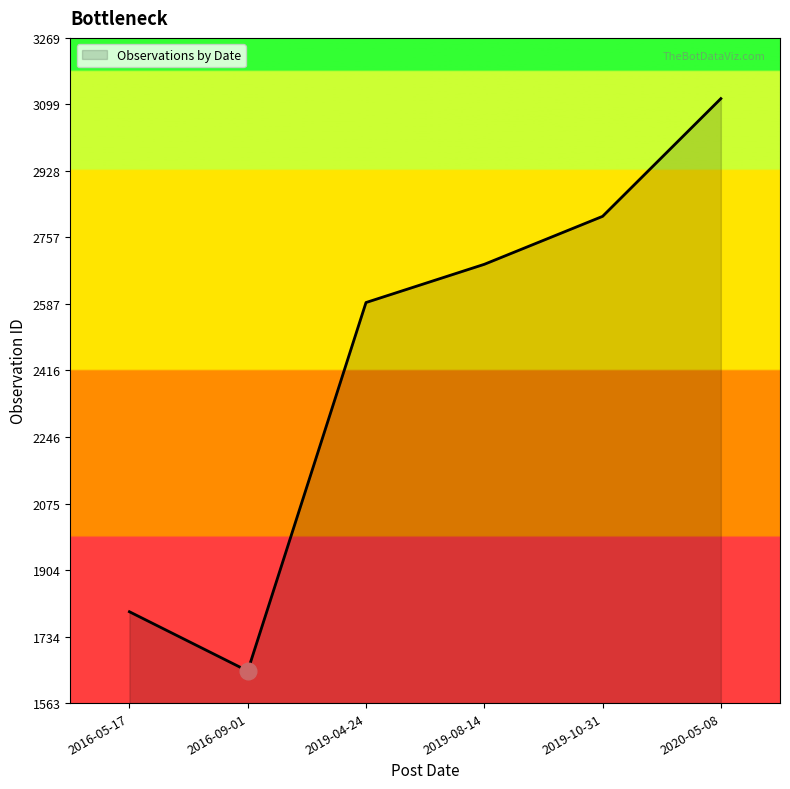

Reading right to left, list all the values displayed in this chart.

3114	2812	2689	2591	1646	1798